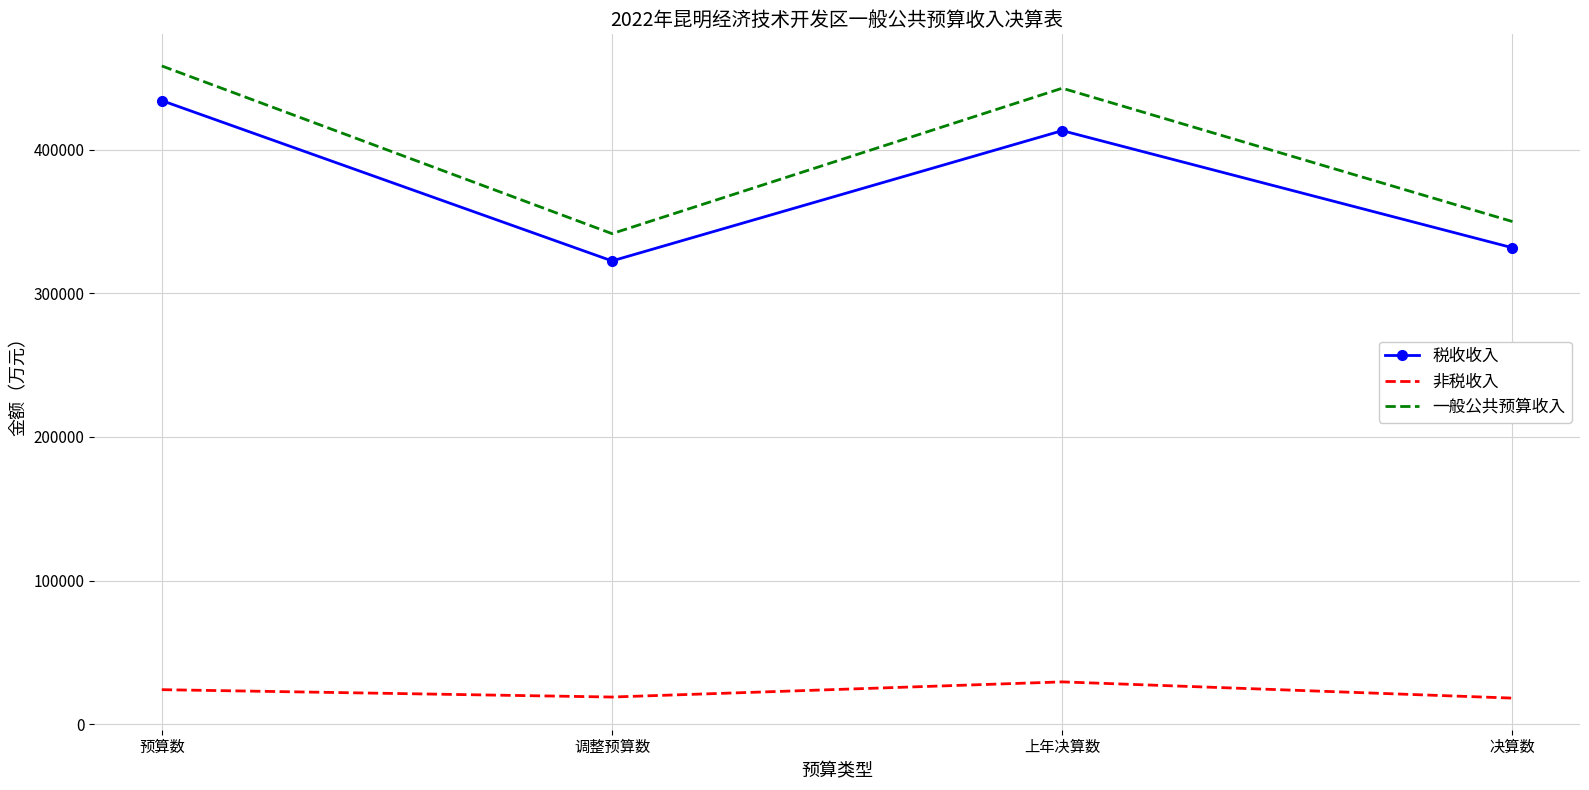

The value of 税收收入 at 上年决算数 is 240020. True or false?

False